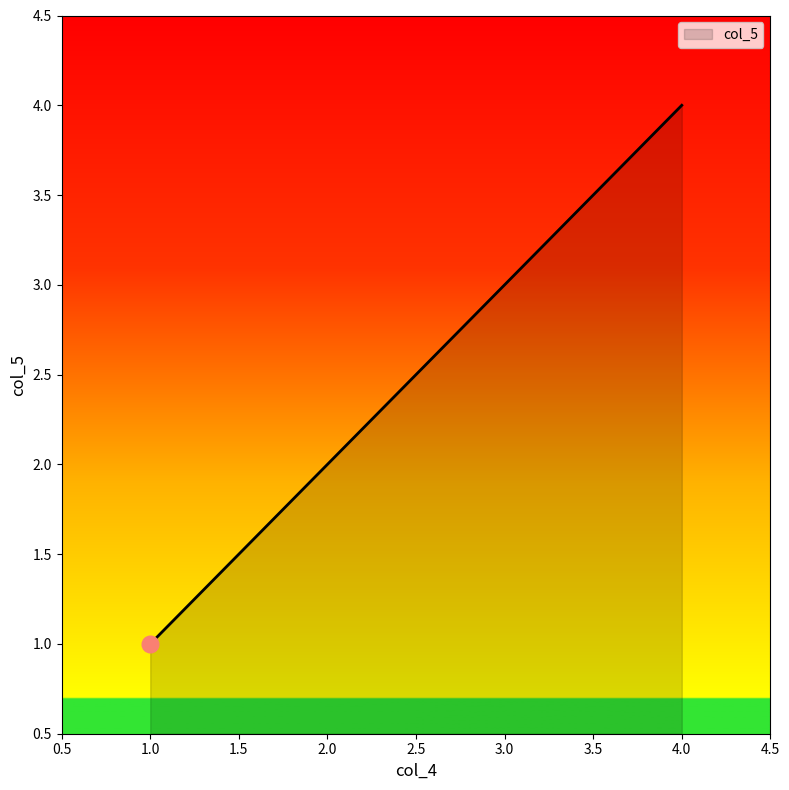

Which category has the highest value across all series?

4.0